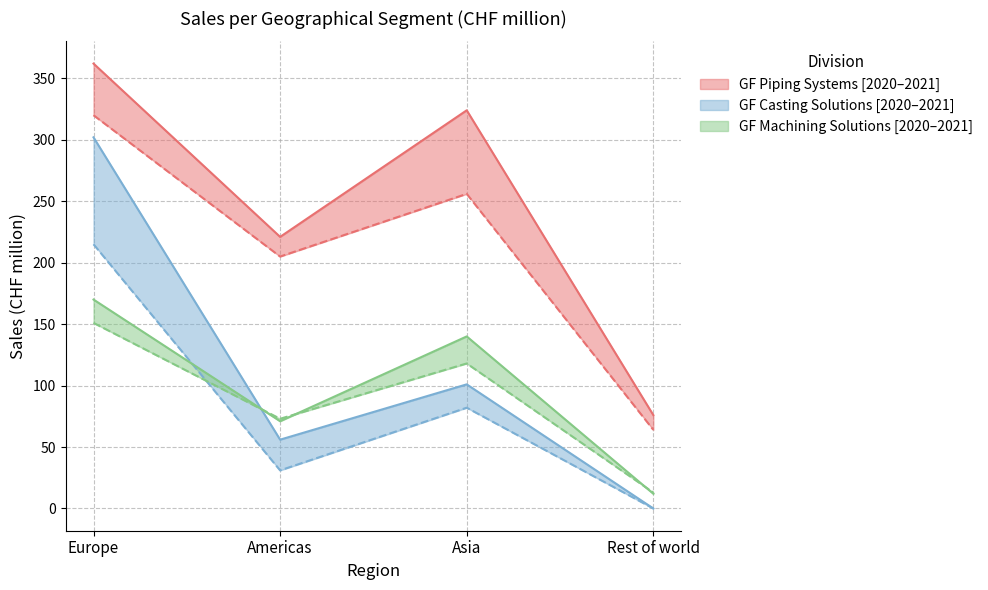

How many data points in GF Machining Solutions 2021 are less than 140?

2